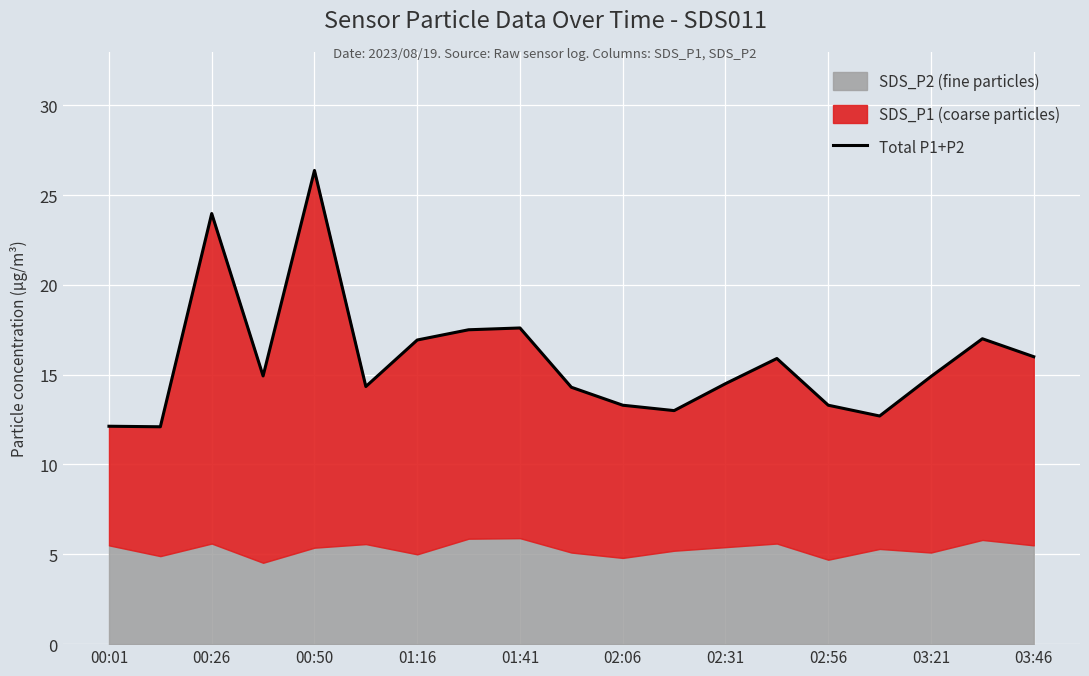

What is the smallest value displayed?

12.1